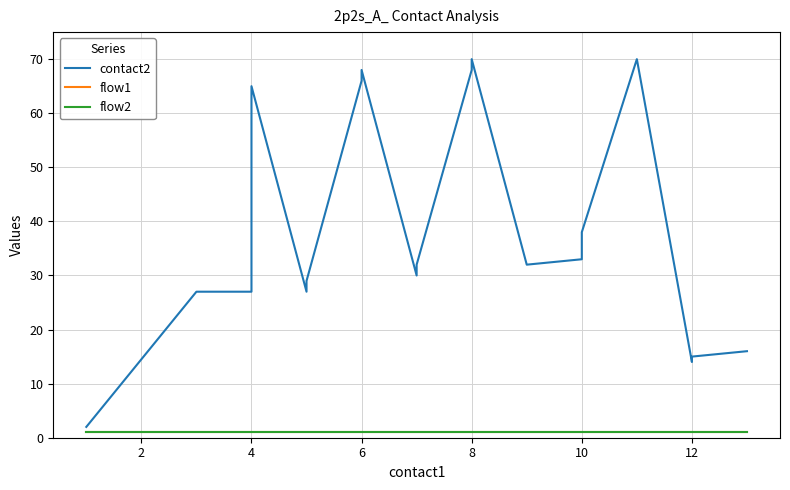

Rank the series at 8 from highest to lowest value.

contact2, flow1, flow2